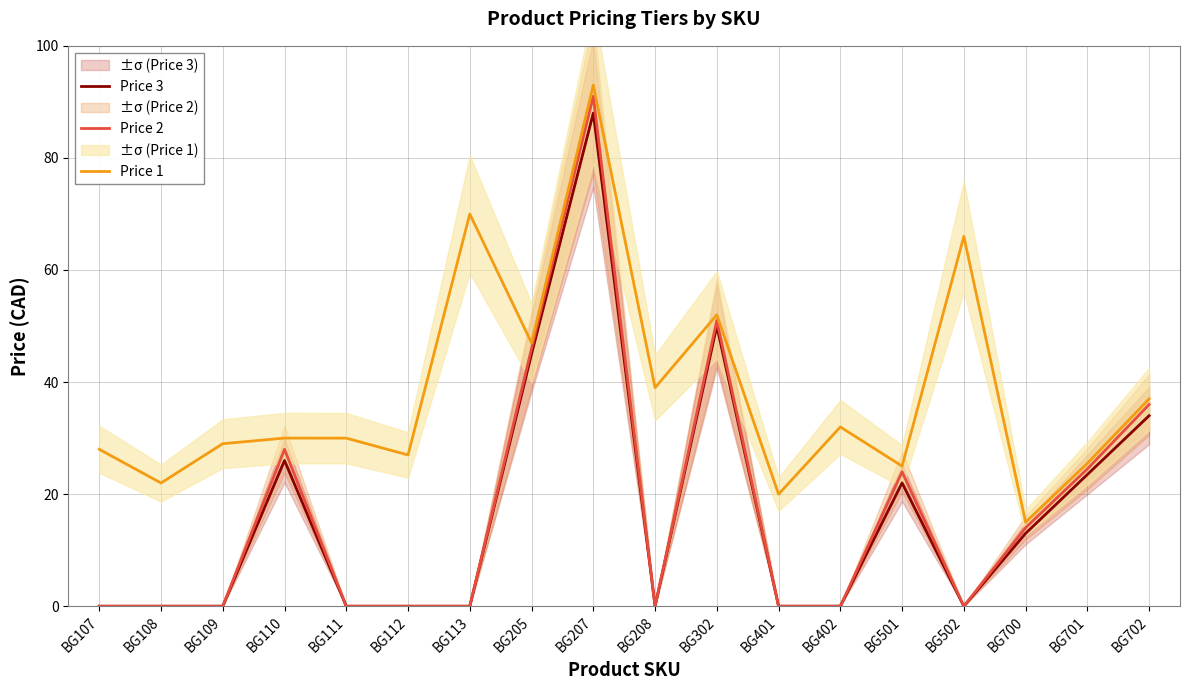

At BG702, list the series in order from largest to smallest.

Price 1, Price 2, Price 3